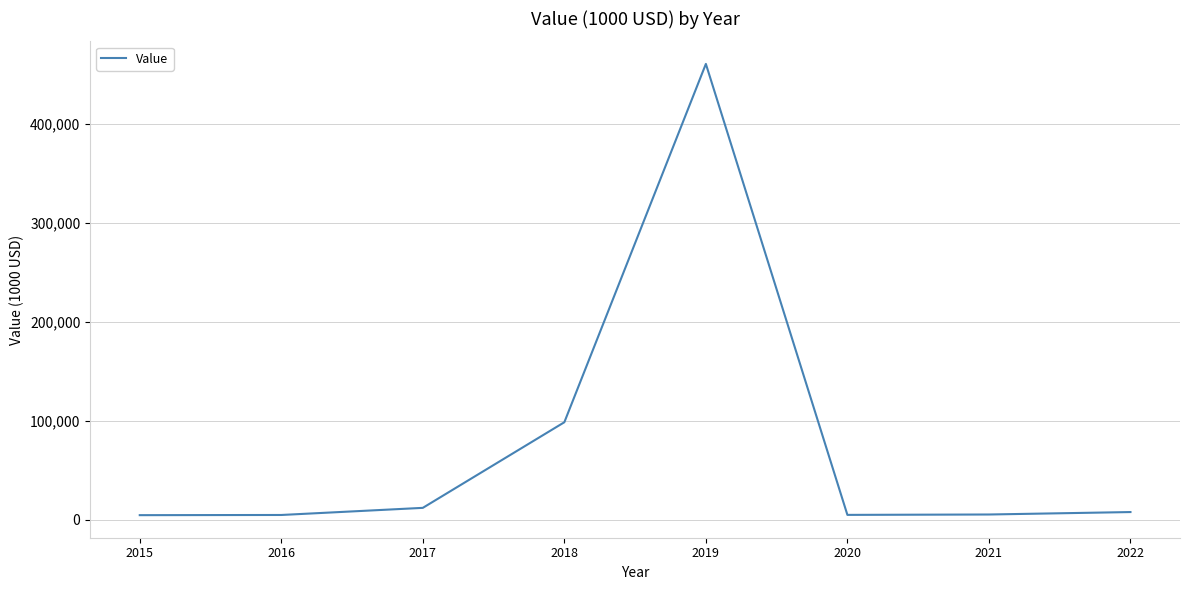

What is the sum of the values at 2017 and 2015?

16222.0